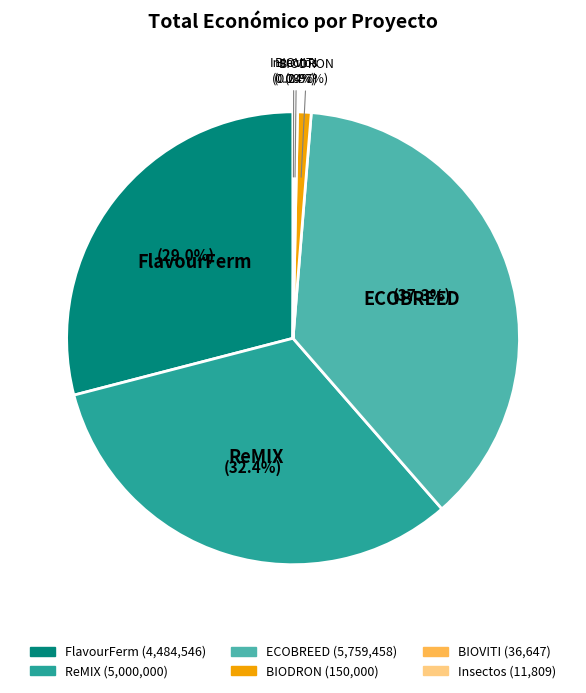

Is there any slice that represents more than half of the pie?

No